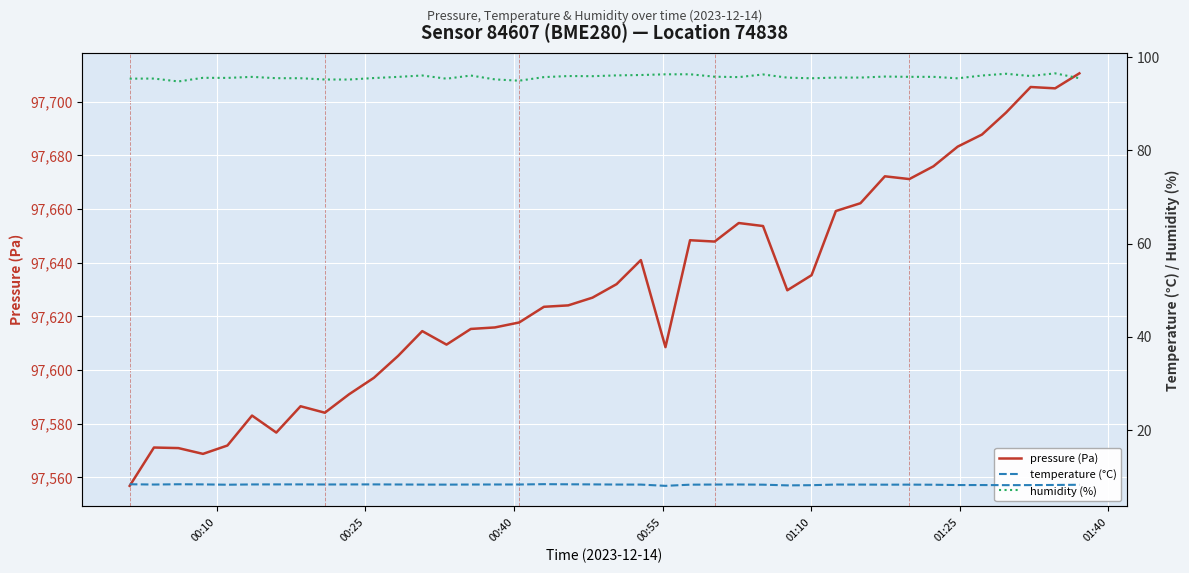

What is the average value of the humidity (%) series?

95.7